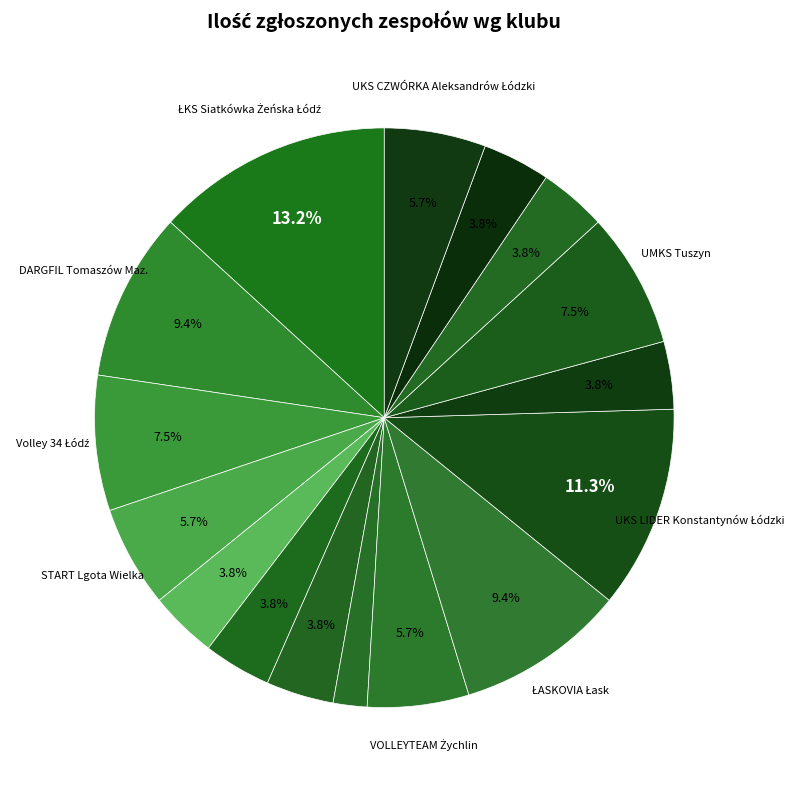

How many slices are in this pie chart?

16